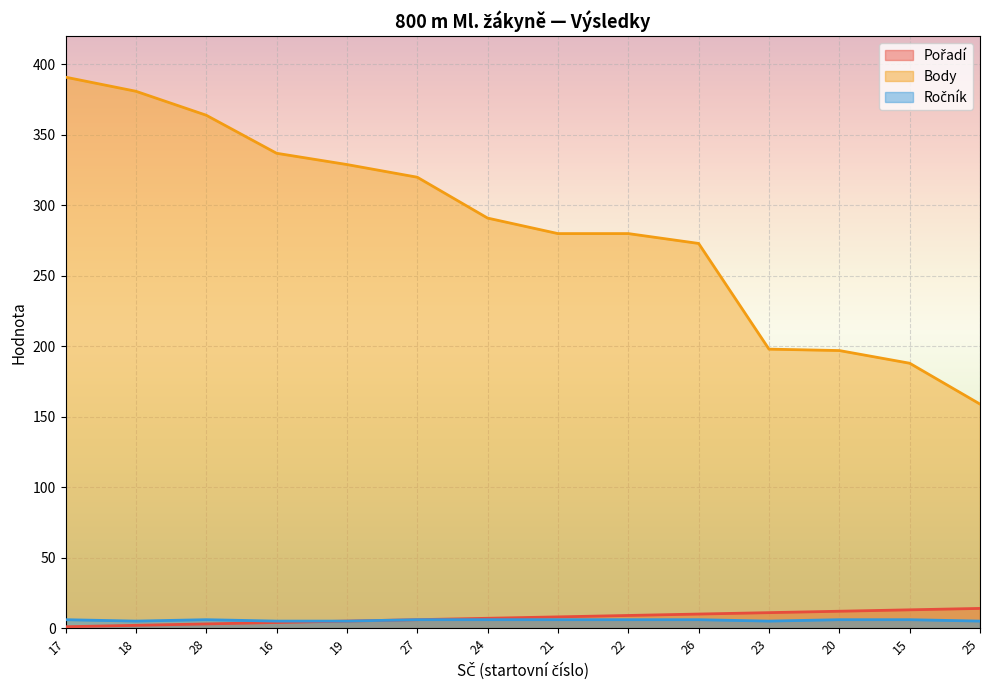

Reading left to right, what are all the values shown in this chart?

Pořadí: 1	2	3	4	5	6	7	8	9	10	11	12	13	14
Body: 391	381	364	337	329	320	291	280	280	273	198	197	188	159
Ročník: 6	5	6	5	5	6	6	6	6	6	5	6	6	5